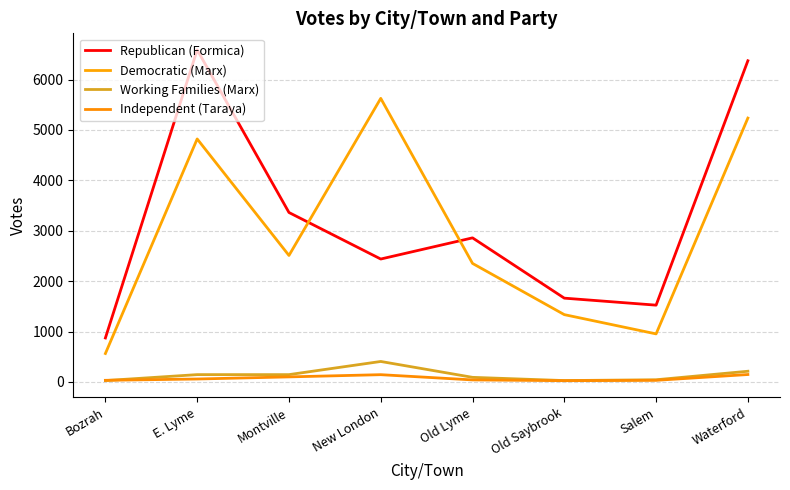

What is the spread (max minus min) of values at Montville?

3261